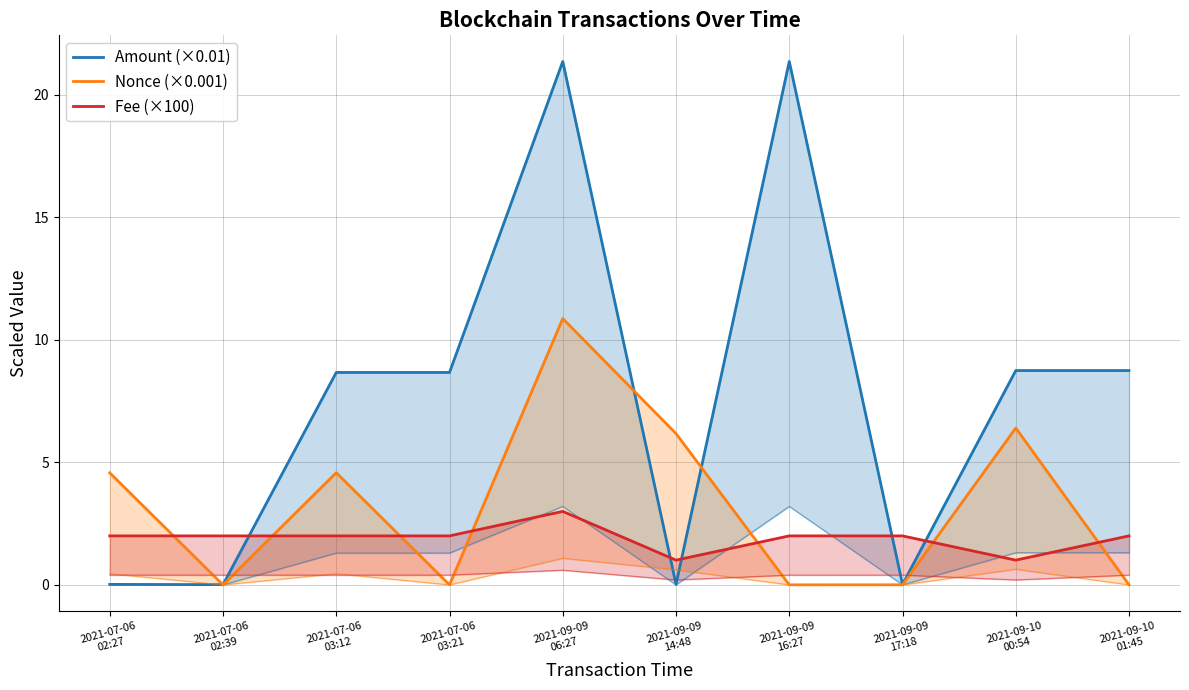

Which series changed the most between 2021-07-06
02:27 and 2021-09-09
06:27?

Amount (×0.01)